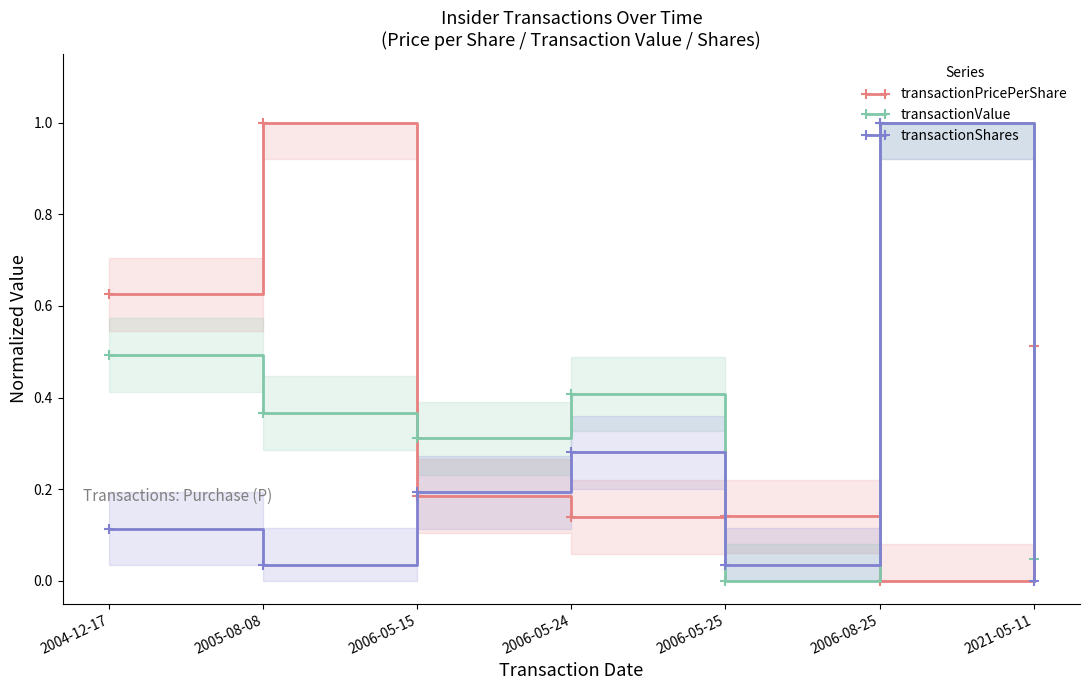

True or false: transactionPricePerShare has more than 1 interior local peaks.

True